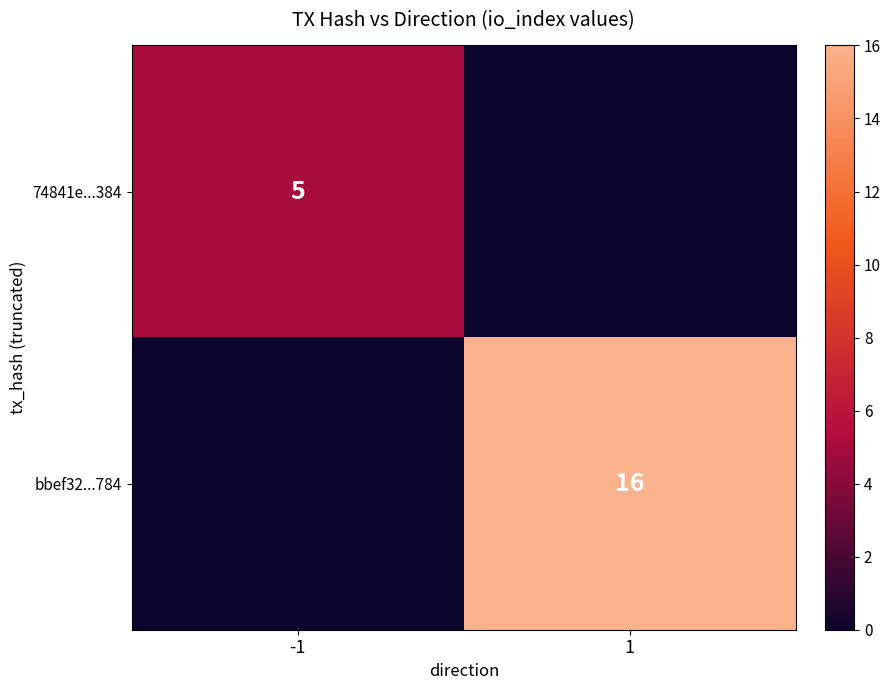

At which category is the sum across all series the highest?

1